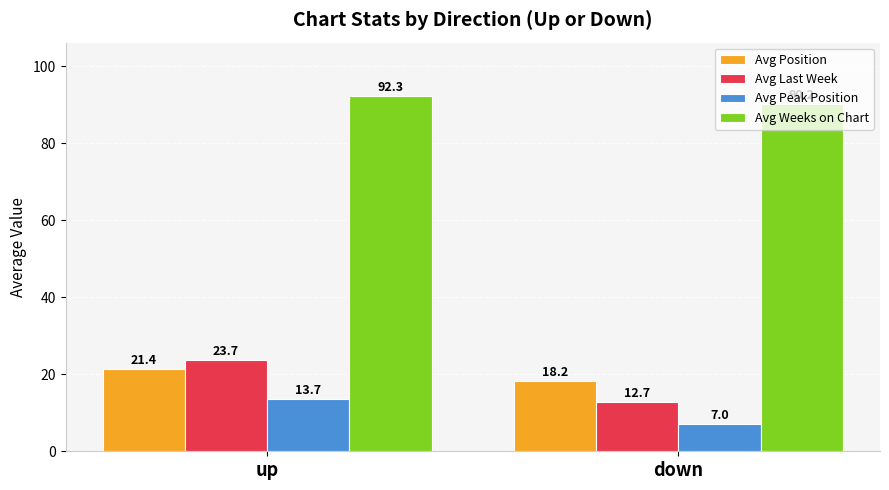

At down, list the series in order from smallest to largest.

Avg Peak Position, Avg Last Week, Avg Position, Avg Weeks on Chart